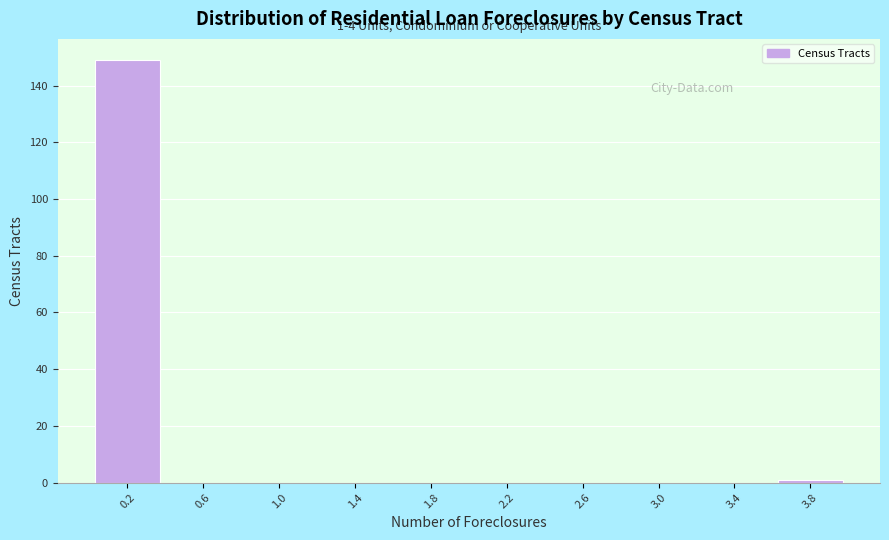

Over which range of the x-axis is the bar tallest?

0.0 to 0.4